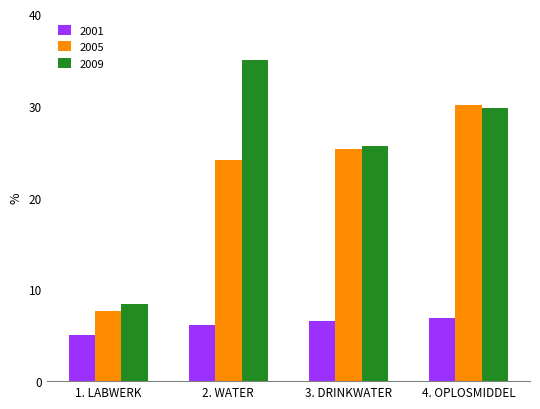

Count the number of data series in this chart.

3